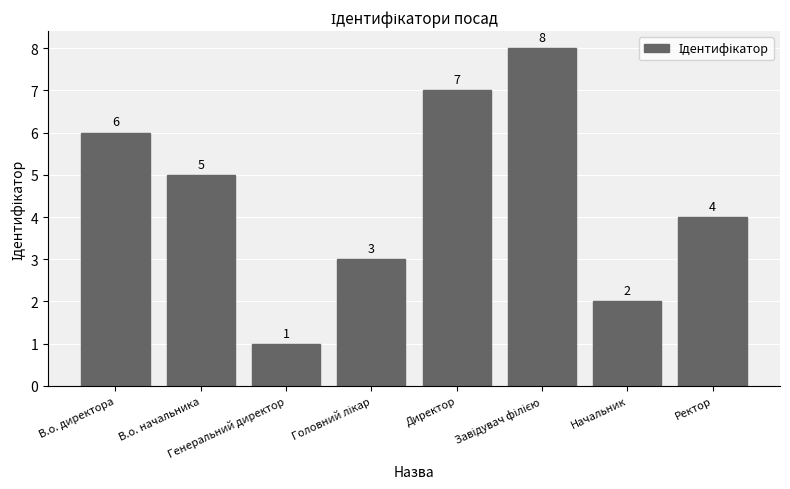

What is the label of the 5th bar from the left?

Директор